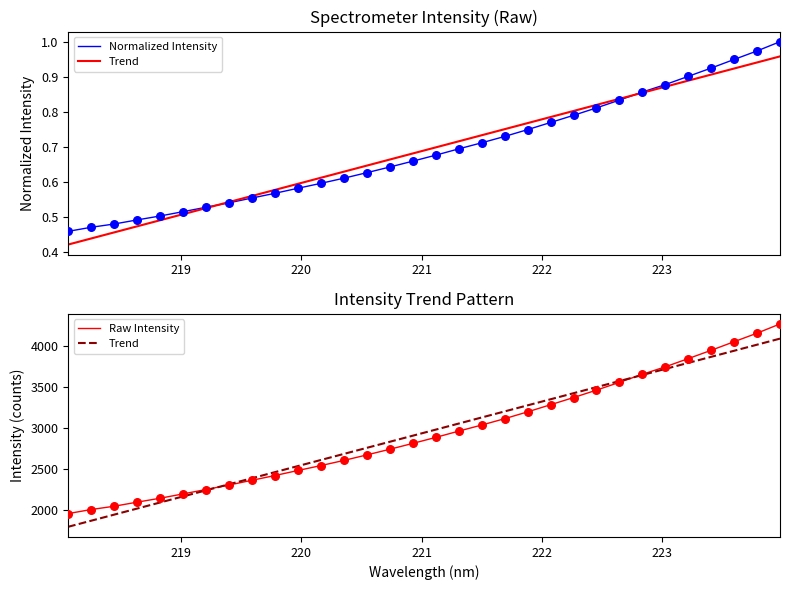

What are all the series names shown in the legend?

Normalized Intensity, Trend, Raw Intensity